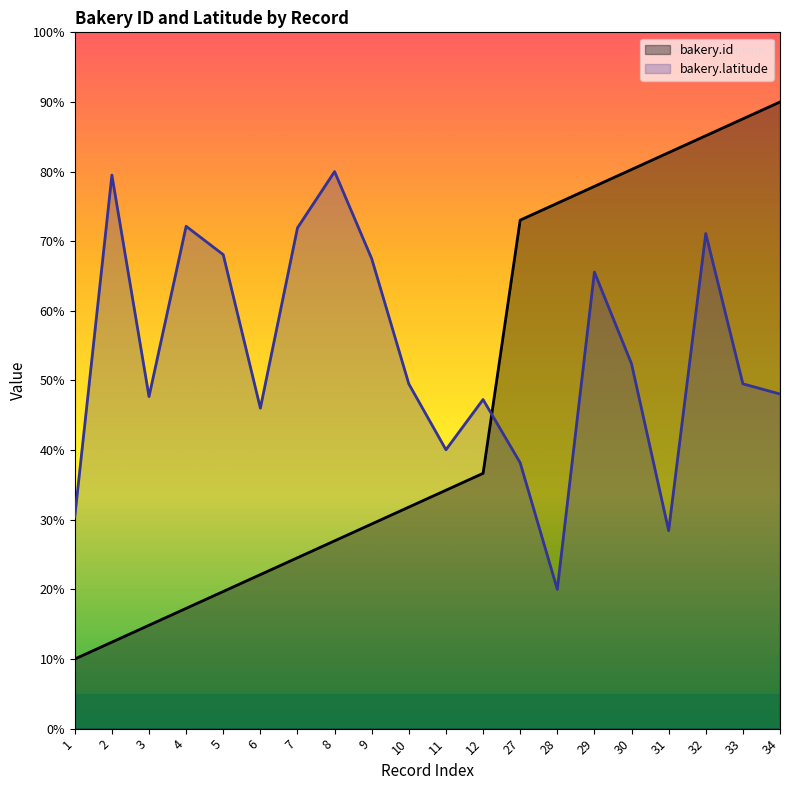

True or false: bakery.id has more than 1 points higher than both neighbors.

False